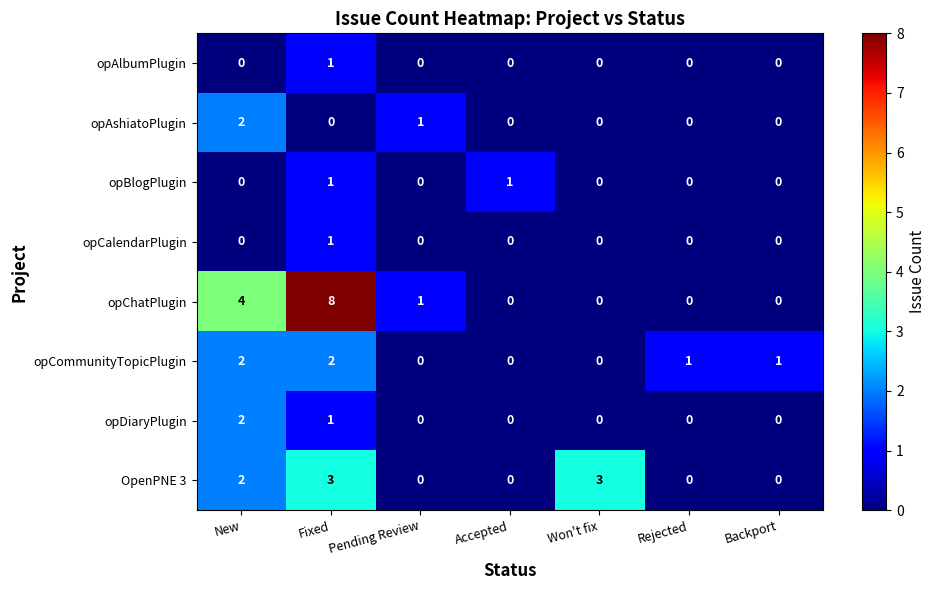

What is the maximum value shown in the chart?

8